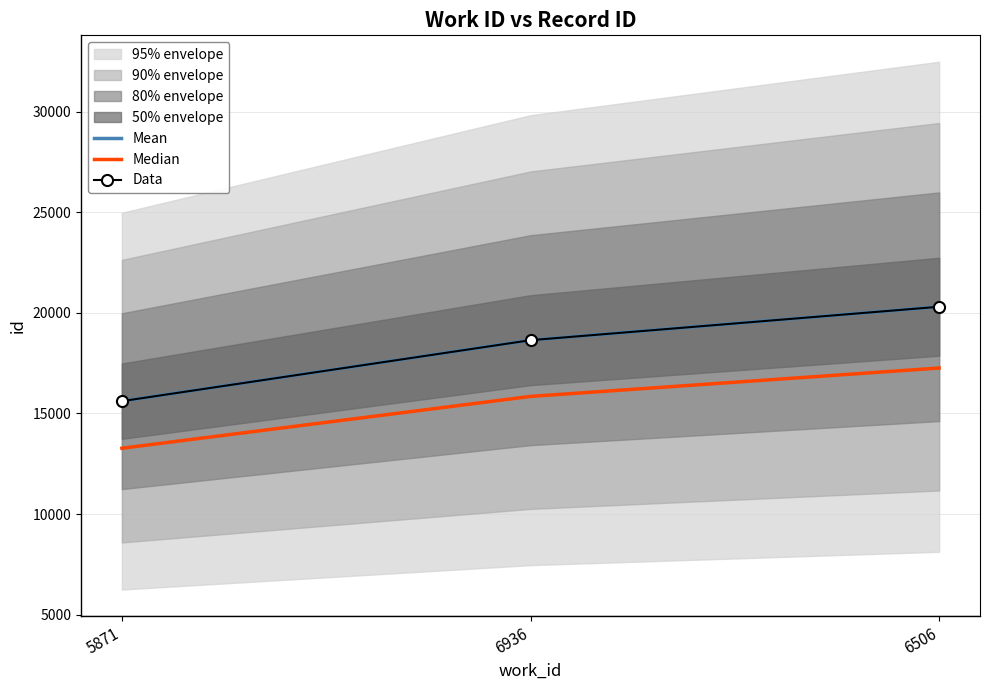

What is the sum of all Data values?

54559.0